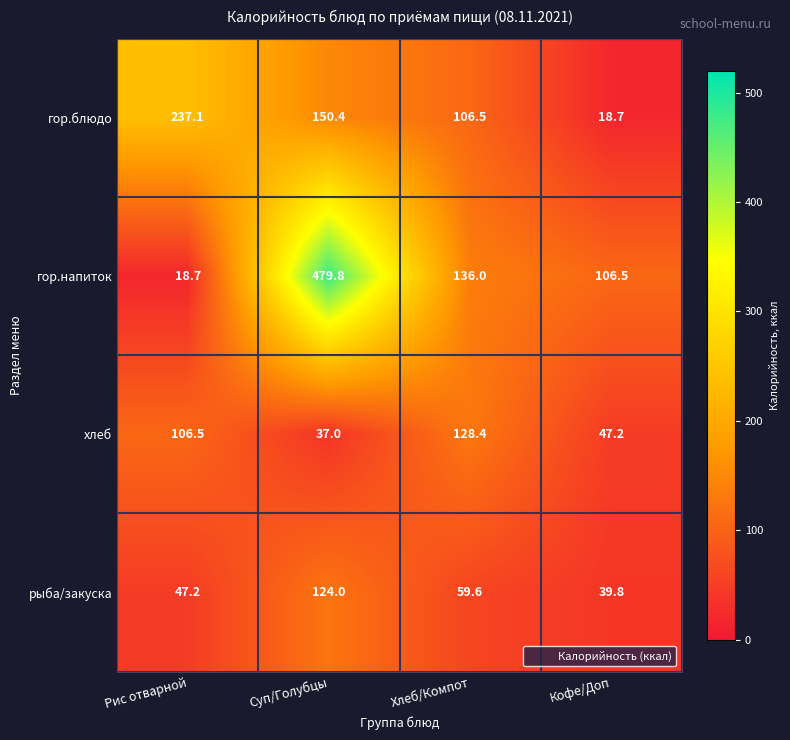

The гор.напиток series shows 106.5 at Кофе/Доп. True or false?

True